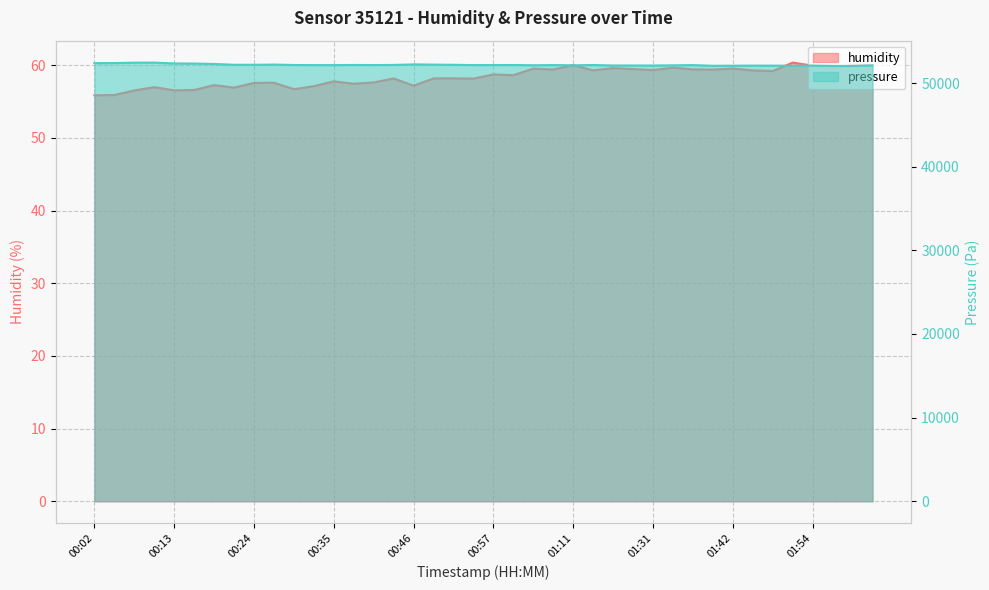

The value of humidity at 01:54 is 26.9. True or false?

False